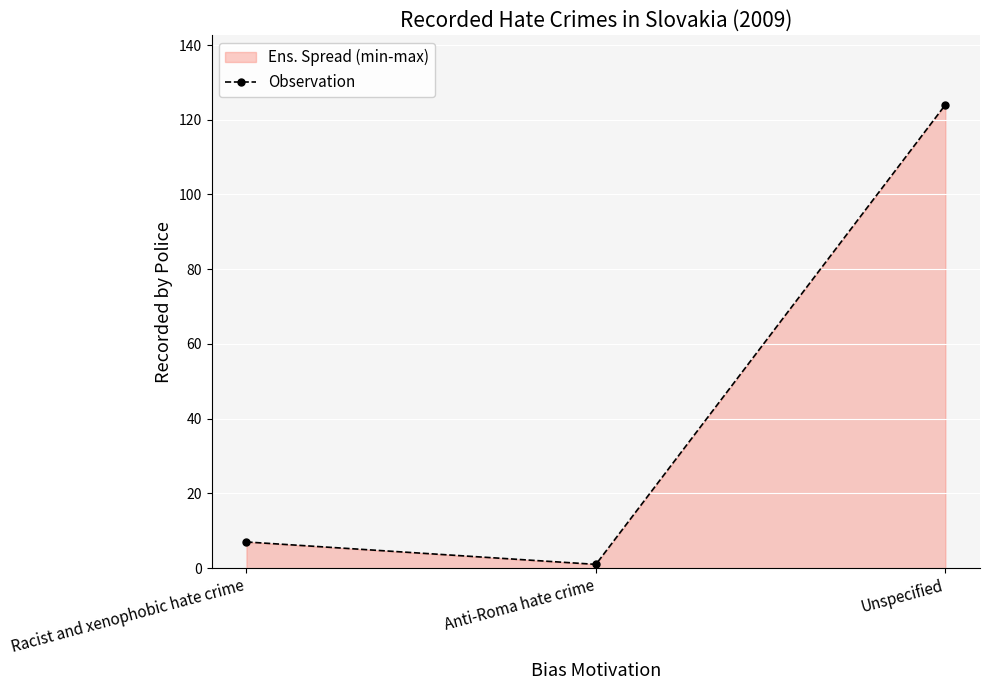

What is the label of the 1st point from the right?

Unspecified